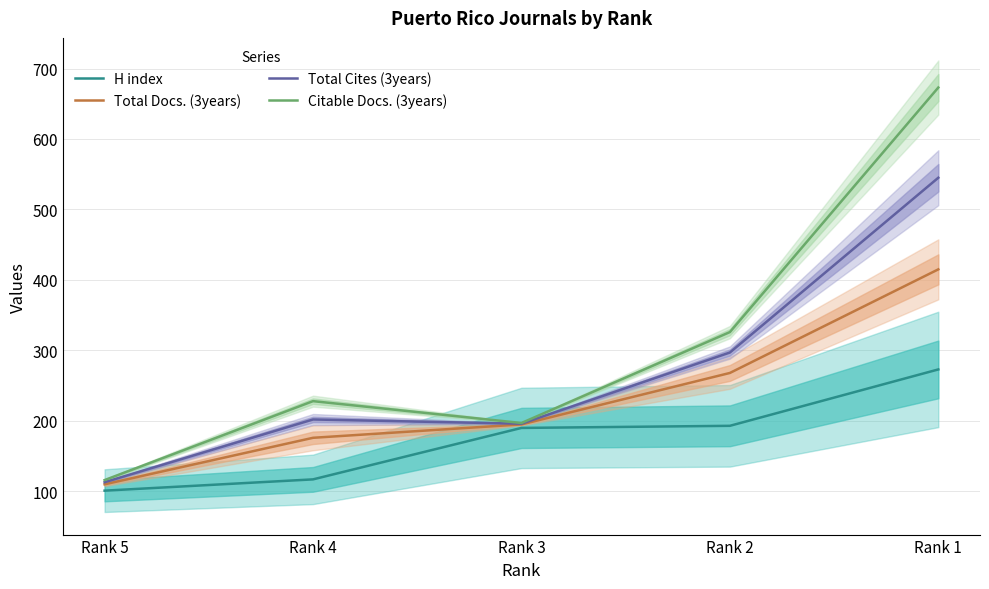

How many values in the Total Docs. (3years) series exceed 195?

2